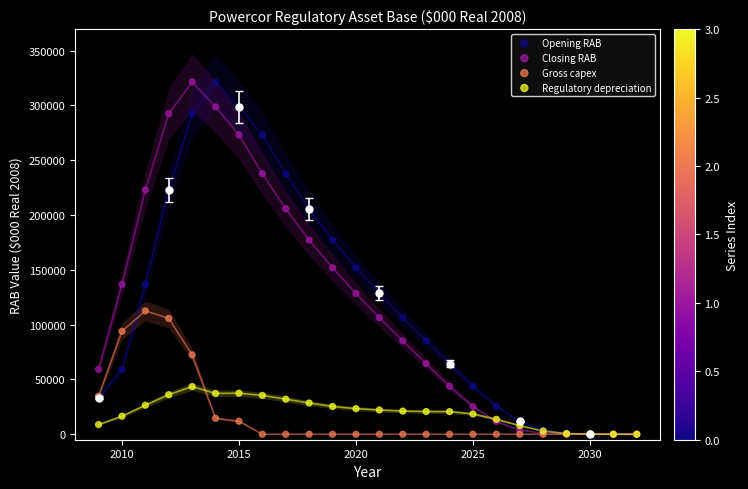

What are all the series names shown in the legend?

Opening RAB, Closing RAB, Gross capex, Regulatory depreciation